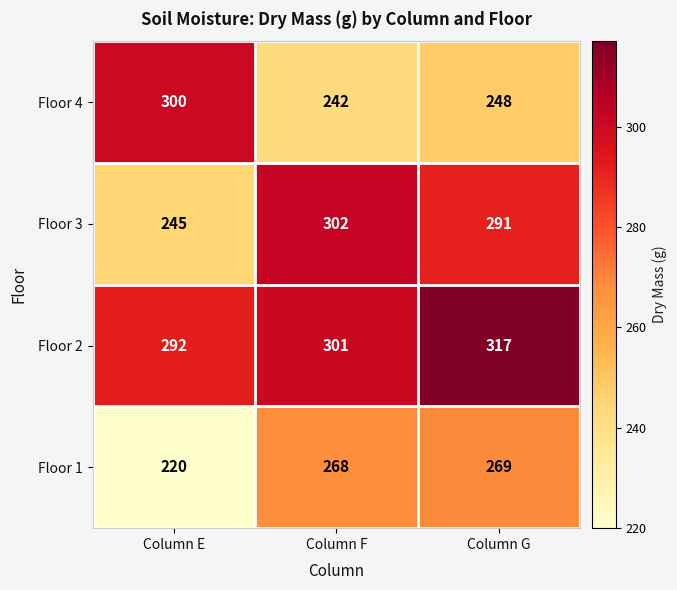

Which label corresponds to the smallest value in the chart?

Column E